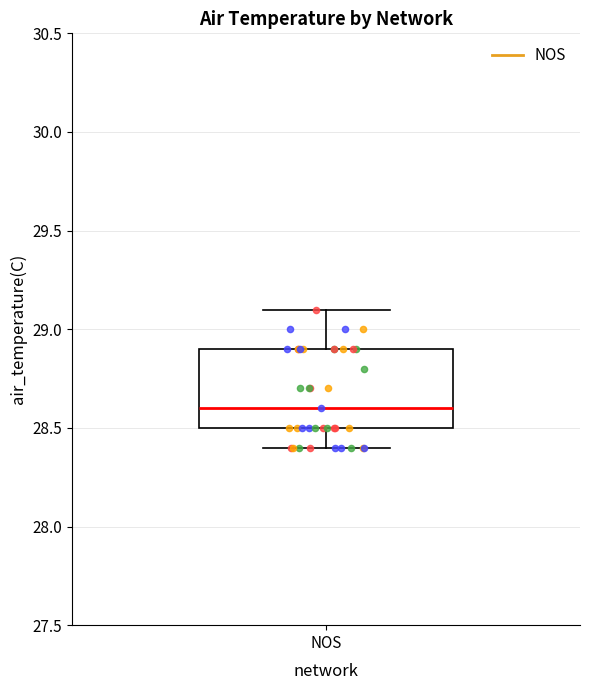

Where does the lower whisker of the box for NOS end on the y-axis? The values are not printed on the chart, so give them approximately, as read against the axis.

28.4